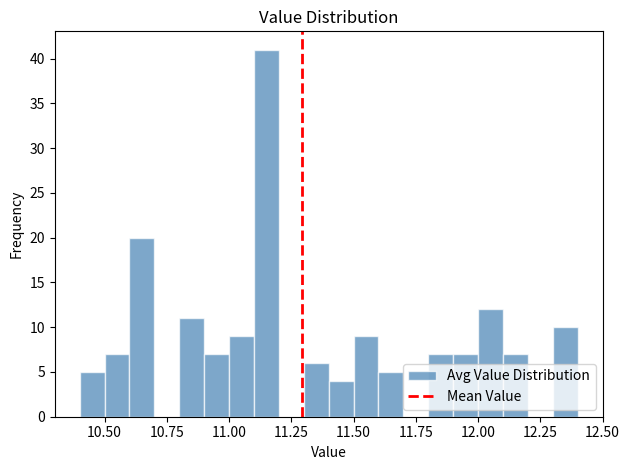

Around what value on the x-axis is the tallest bar? Give the approximate position of its centre, as read against the axis.

11.15